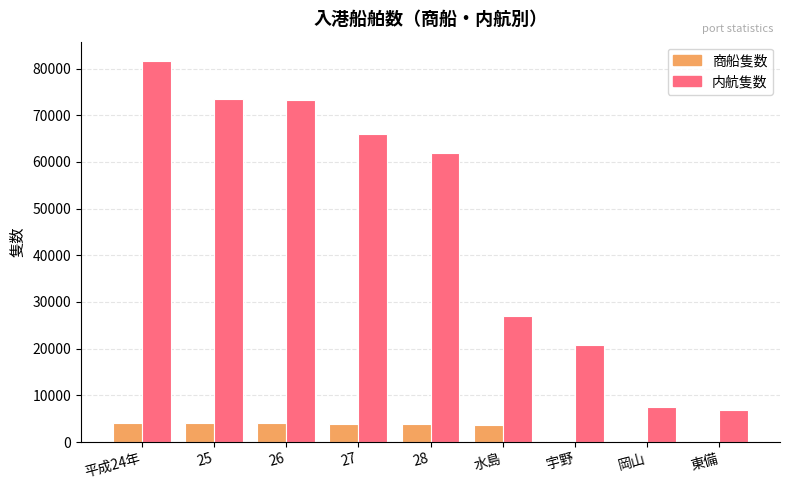

Where does the 商船隻数 series first go above 3895?

平成24年